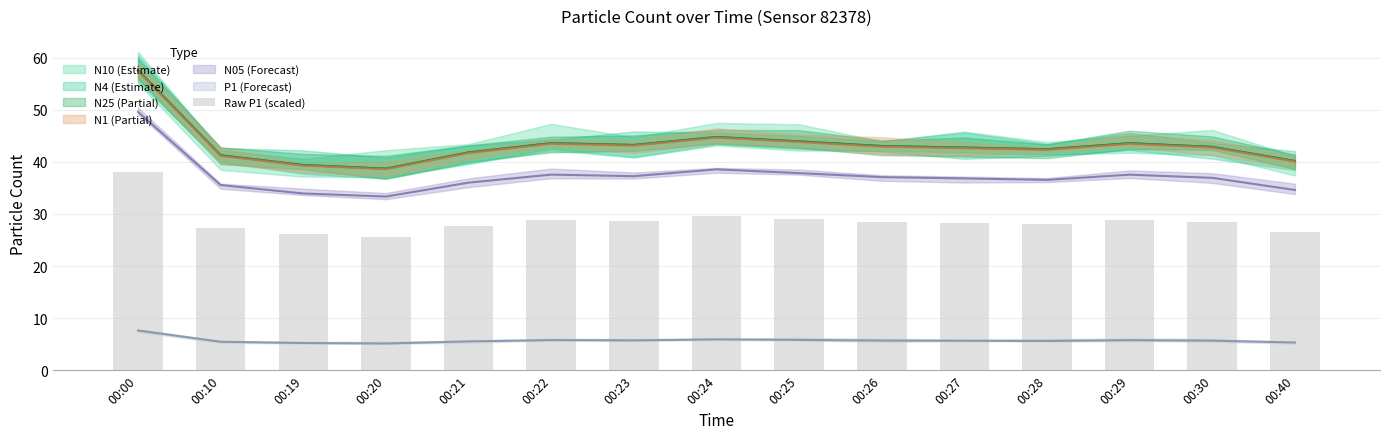

Is it true that the value at 00:10 is 46.9?

False